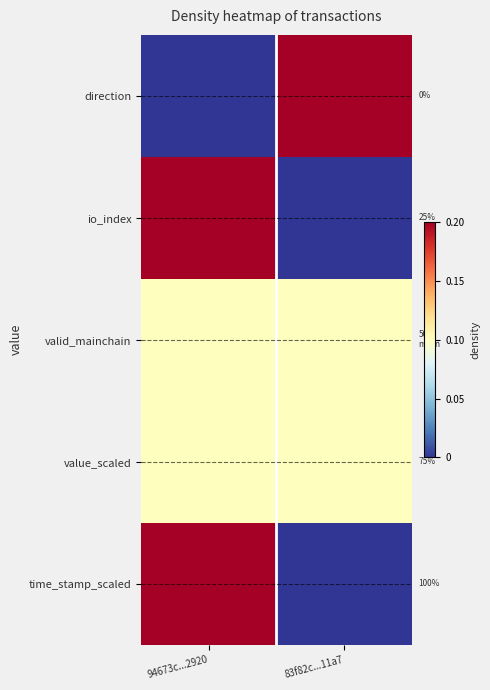

True or false: time_stamp_scaled has a value of 0.7 at 83f82c...11a7.

False